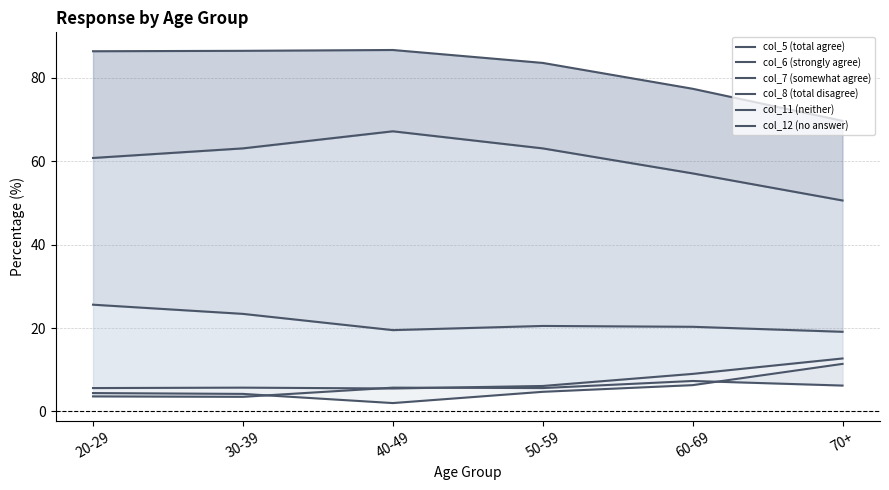

The value of col_11 (neither) at 50-59 is 5.6. True or false?

True